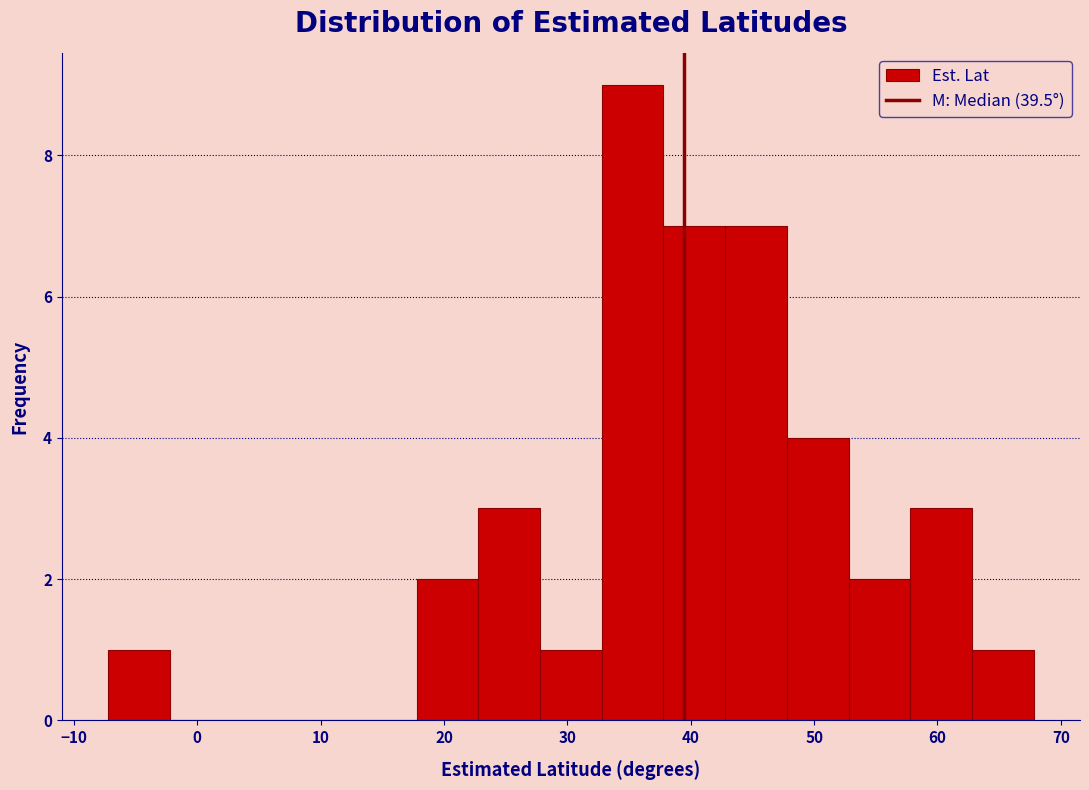

Reading left to right, transcribe this chart: for each bar, give the range it covers on the x-axis and its height. Neither the bar edges nor the heights are printed on the chart, so give them approximately, as read against the axes.

-7 to -2: 1
-2 to 3: 0
3 to 8: 0
8 to 13: 0
13 to 18: 0
18 to 23: 2
23 to 28: 3
28 to 33: 1
33 to 38: 9
38 to 43: 7
43 to 48: 7
48 to 53: 4
53 to 58: 2
58 to 63: 3
63 to 68: 1